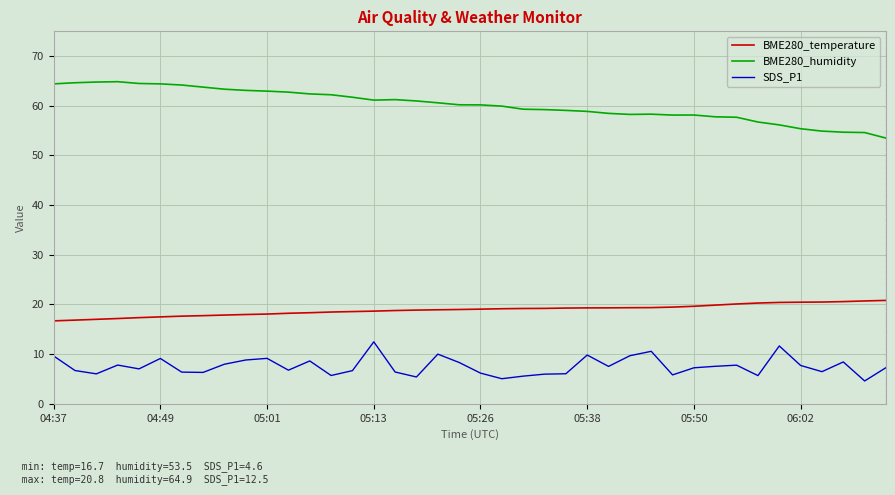

Which series has the largest total across all categories?

BME280_humidity